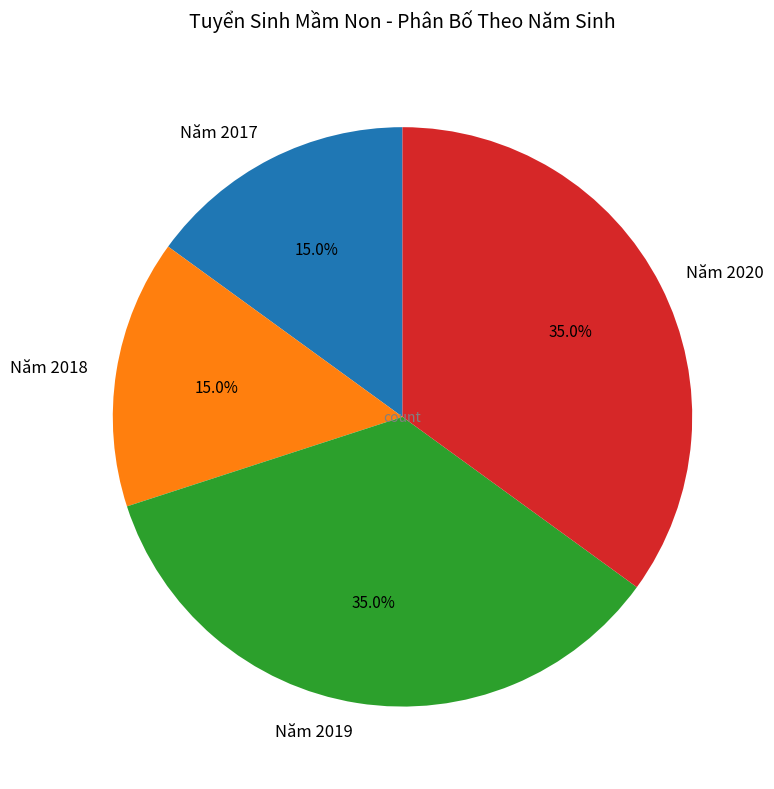

Is Năm 2017 the majority of the pie?

No